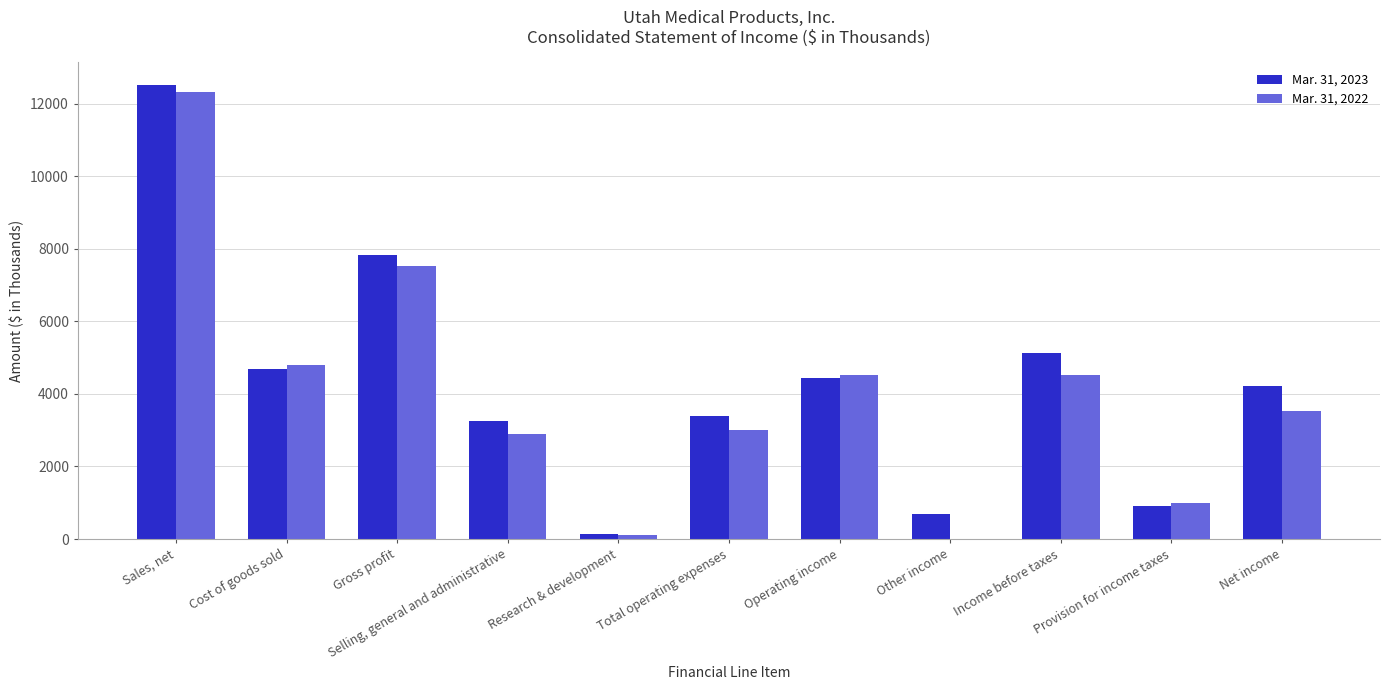

What is the maximum value shown in the chart?

12520